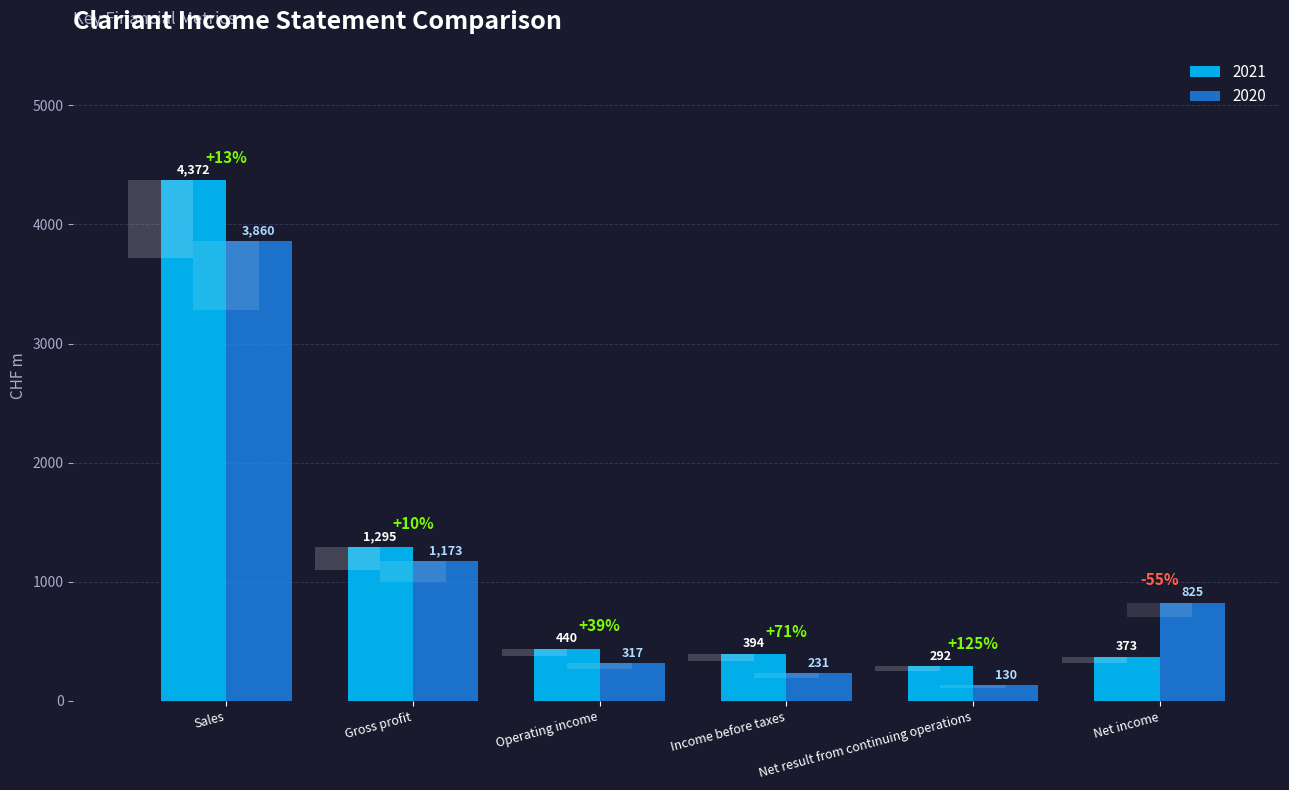

True or false: 2020 has a value of 231 at Income before taxes.

True